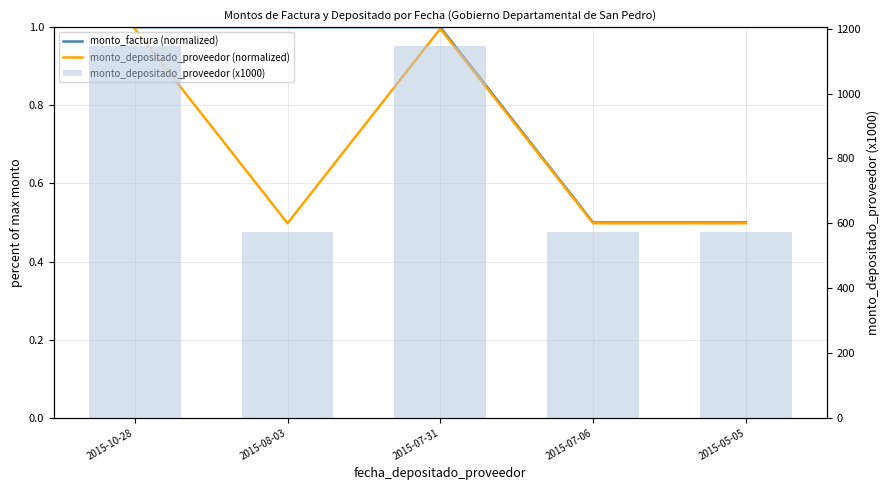

True or false: monto_factura (normalized) has a value of 1.0 at 2015-10-28.

True